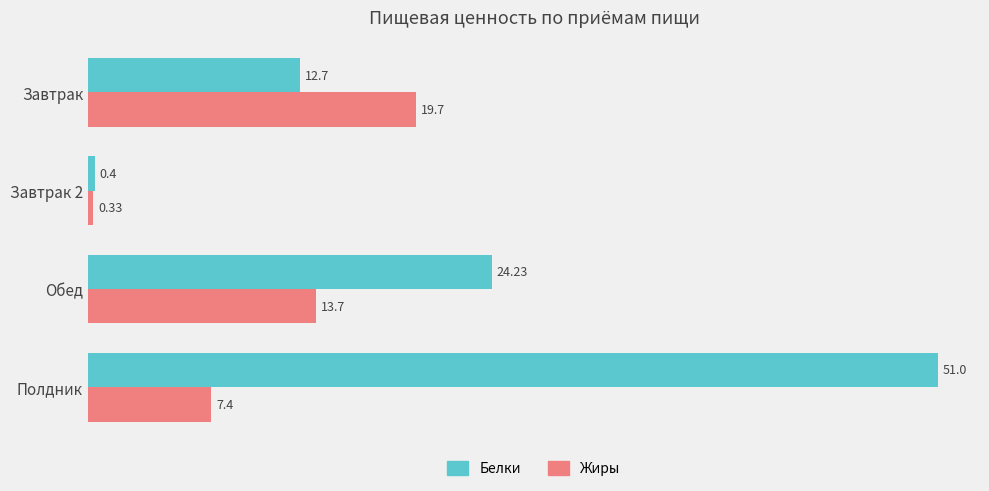

Which category has the highest value across all series?

Полдник